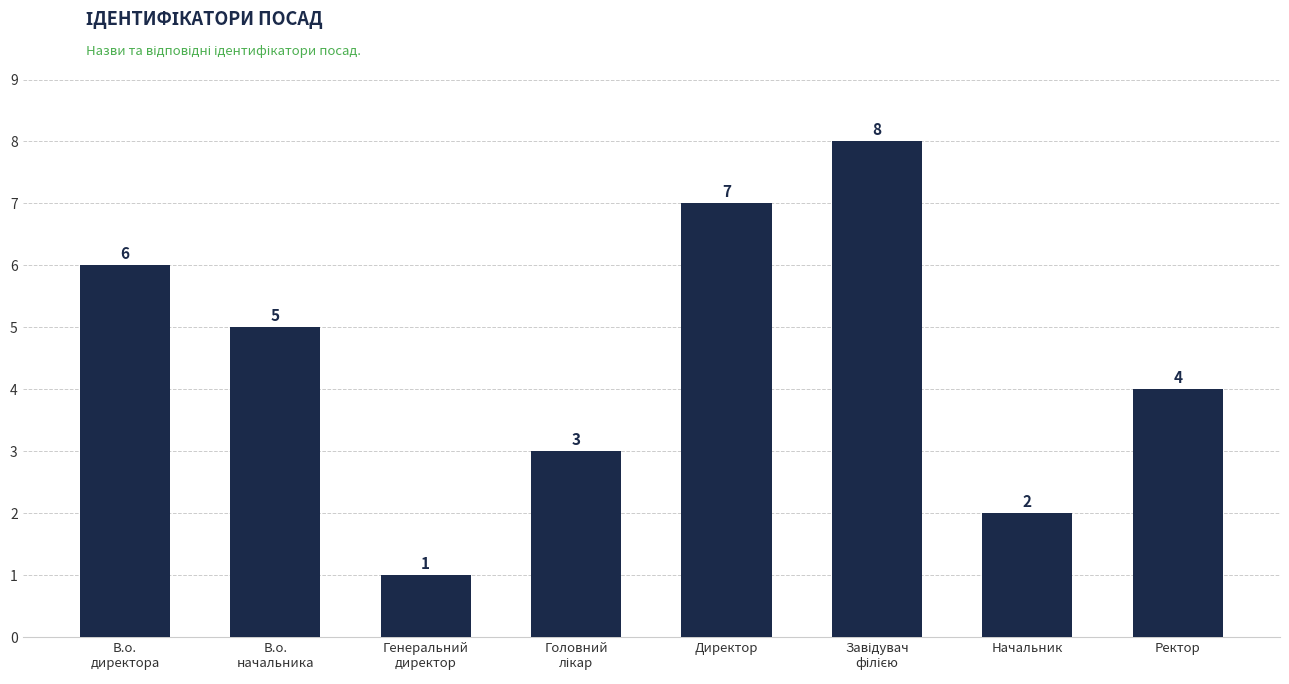

Where is the data nearest to the value 4?

Ректор